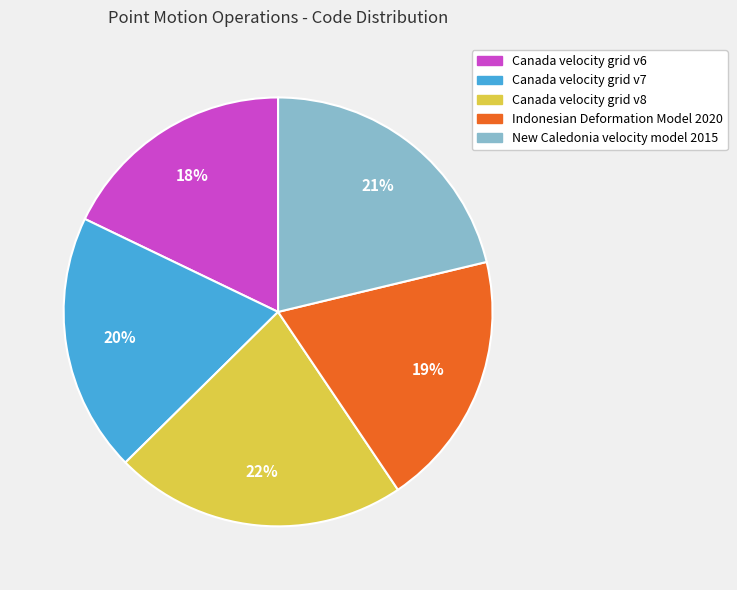

What percentage is the Canada velocity grid v8 slice, to the nearest percent?

22%